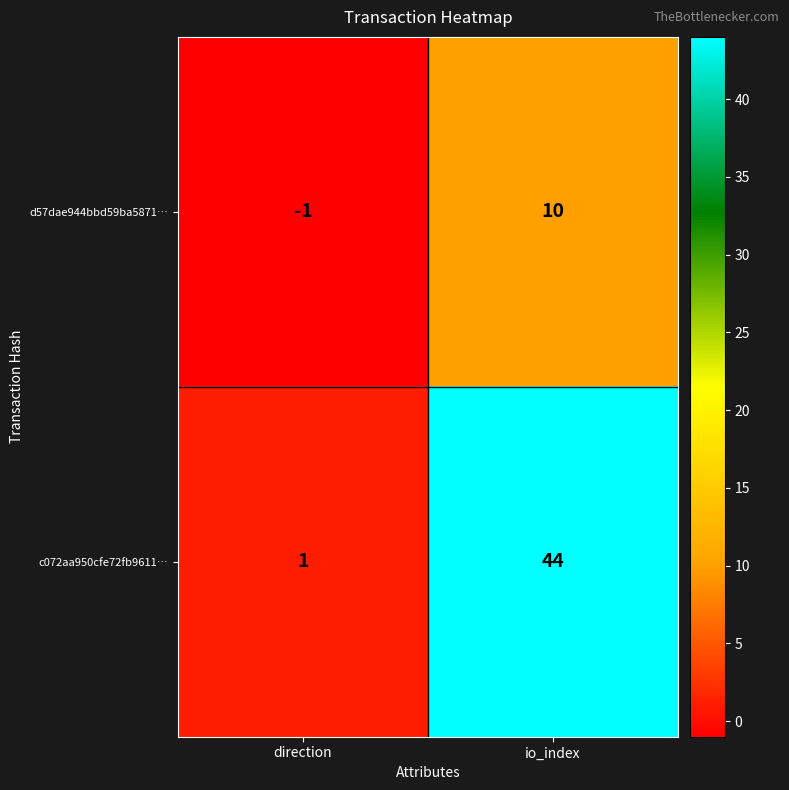

List the series in order of their peak value, highest first.

c072aa950cfe72fb9611…, d57dae944bbd59ba5871…